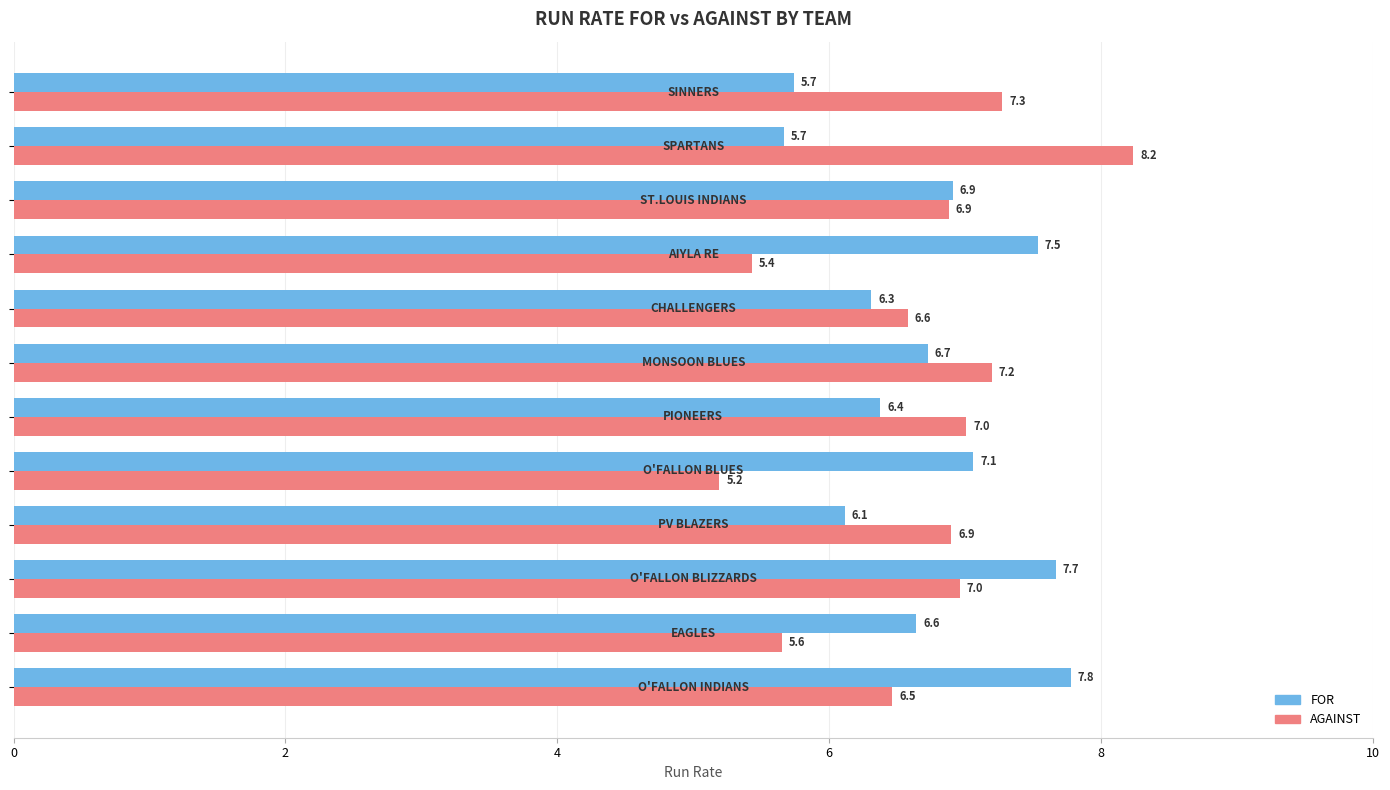

What is the sum of all FOR values?

80.5